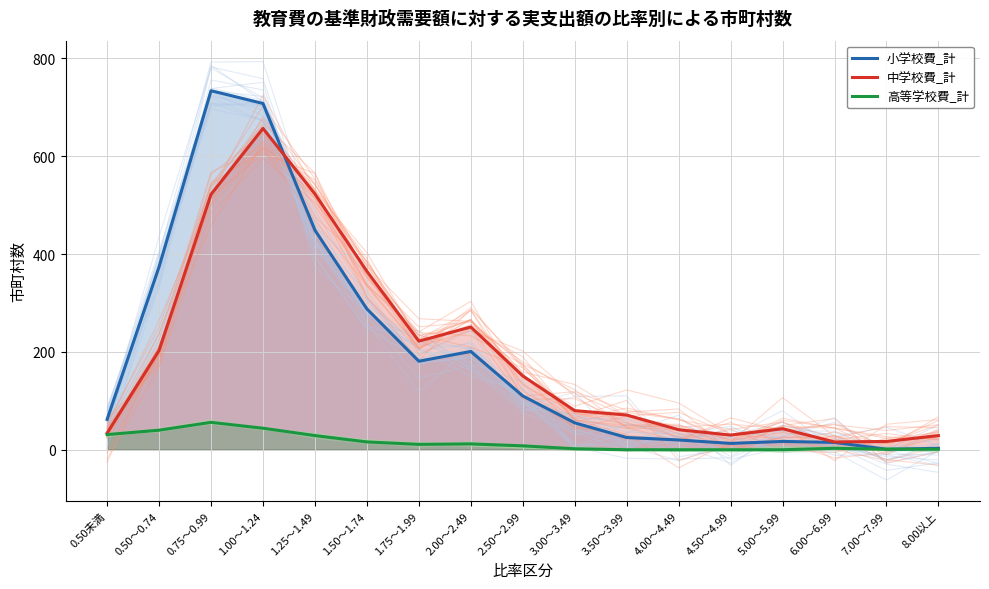

At which category does 小学校費_計 reach its first local peak?

0.75～0.99